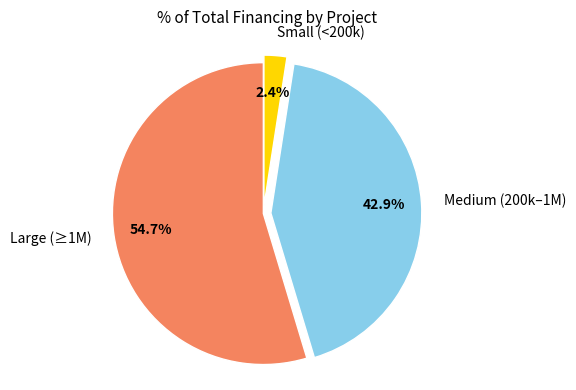

Rank the categories by value from lowest to highest.

Small (<200k), Medium (200k–1M), Large (≥1M)